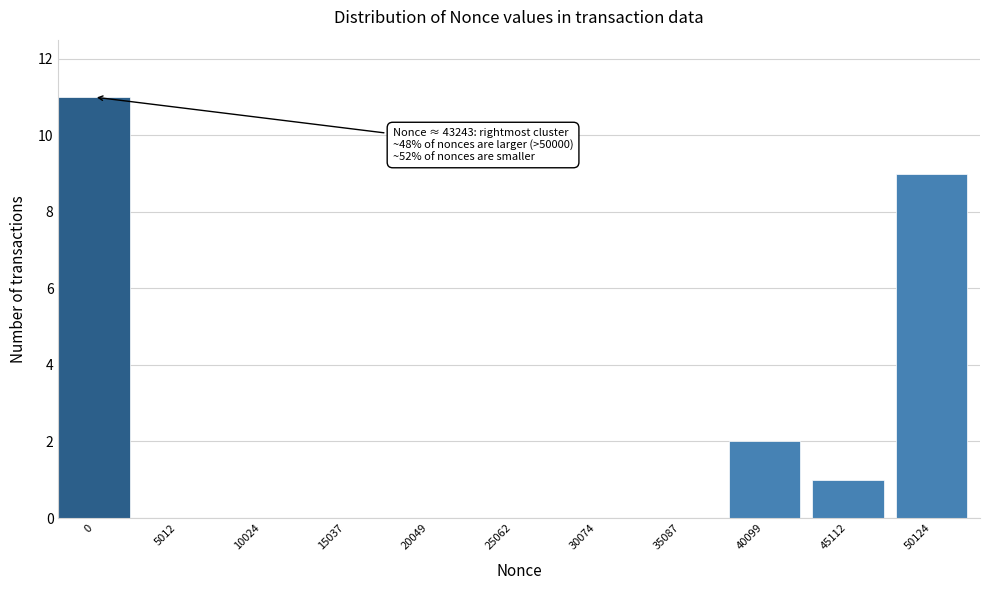

Reading right to left, what are all the values shown in this chart?

50124=9	45112=1	40099=2	35087=0	30074=0	25062=0	20049=0	15037=0	10024=0	5012=0	0=11